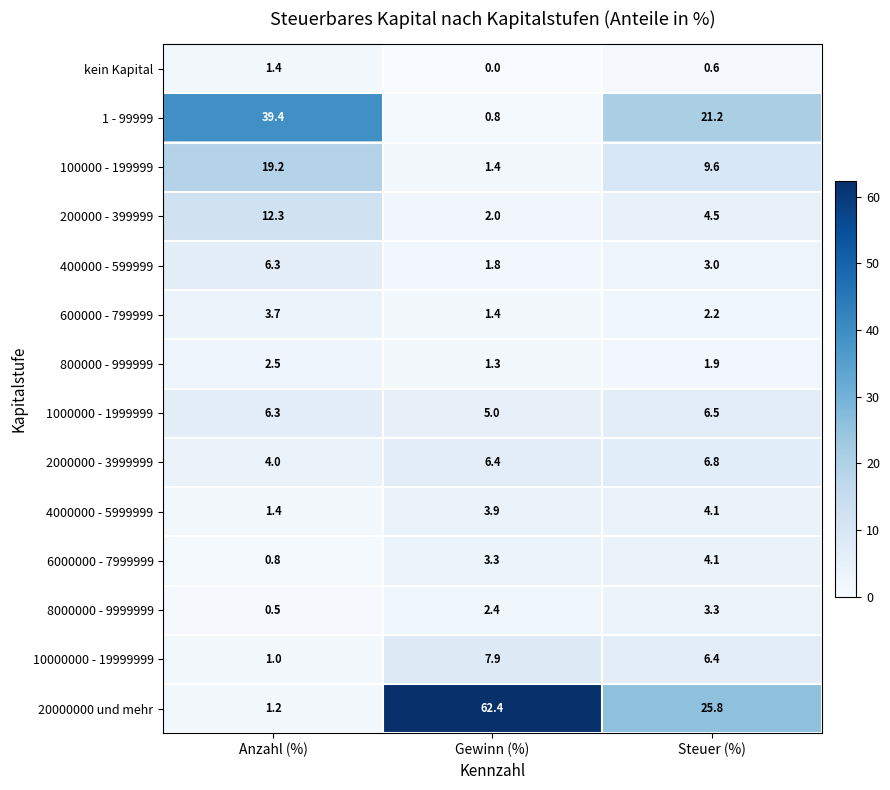

Which series has the largest total across all categories?

20000000 und mehr